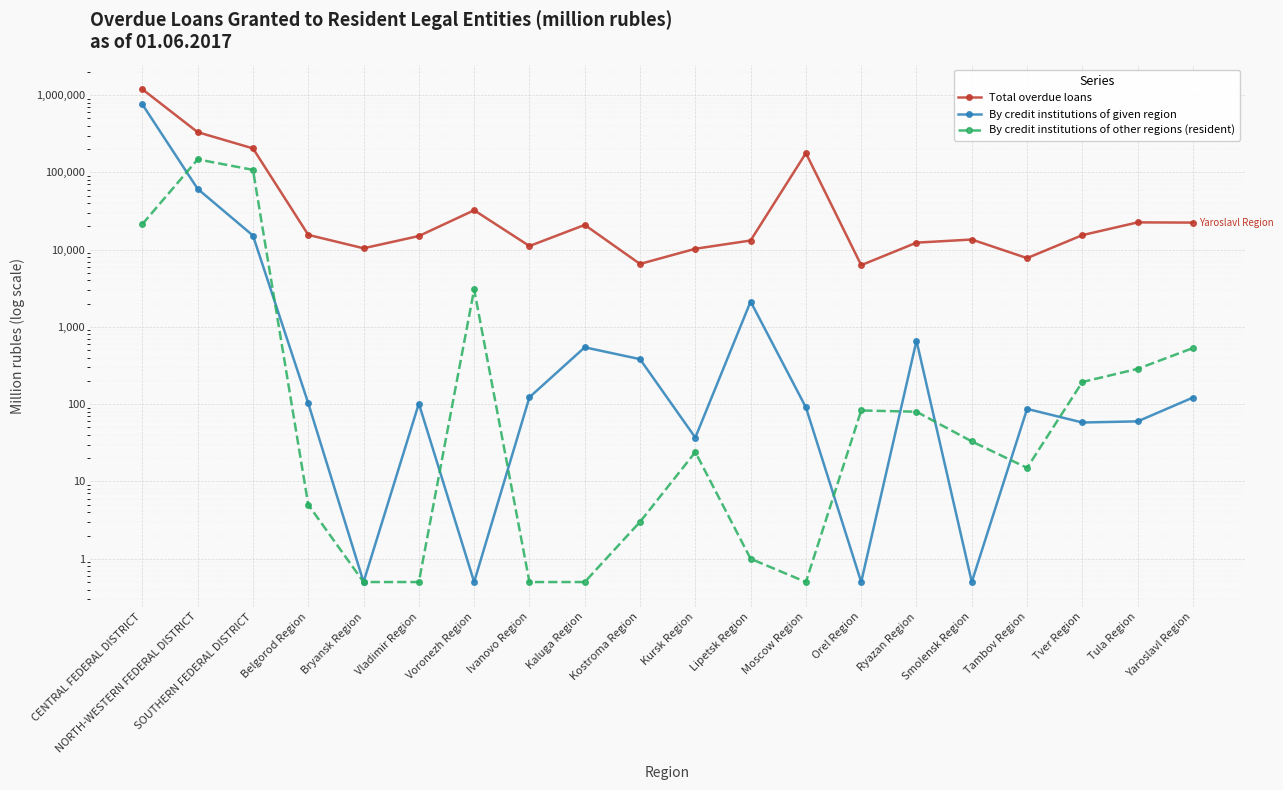

How many data points does each series have?

20